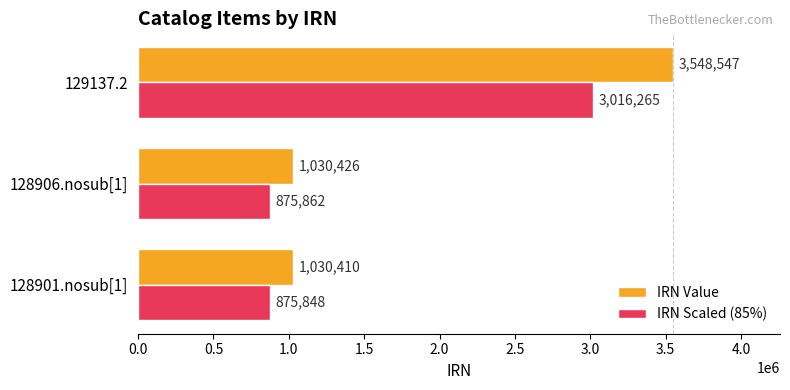

Which series has the largest total across all categories?

IRN Value